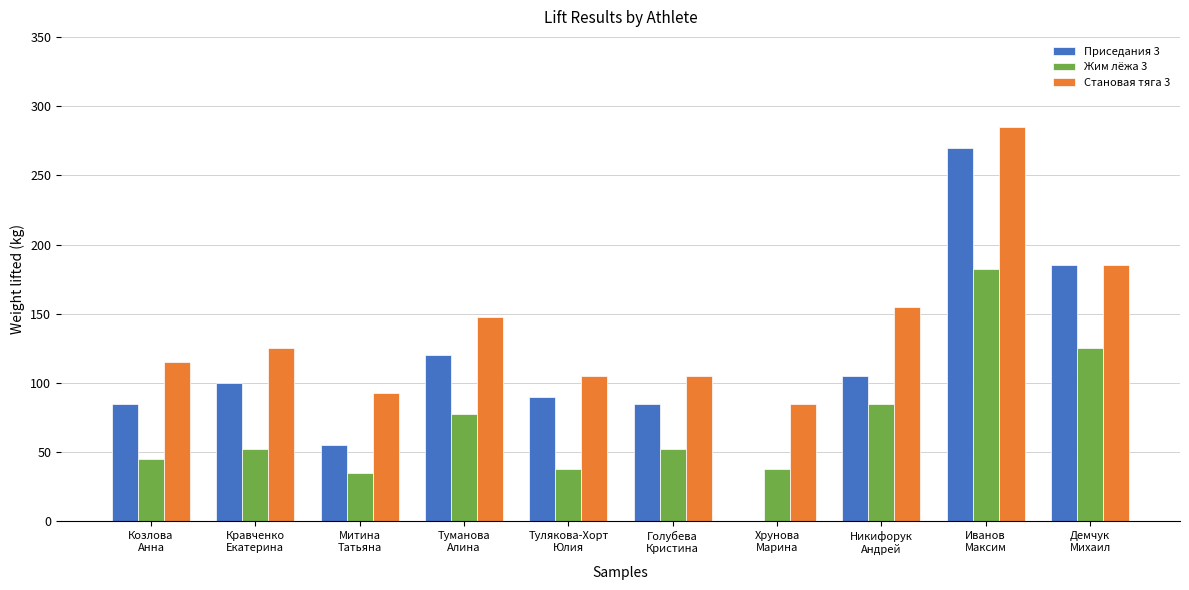

Reading left to right, transcribe all the data shown in this chart.

Приседания 3: 85.0	100.0	55.0	120.0	90.0	85.0	0.0	105.0	270.0	185.0
Жим лёжа 3: 45.0	52.5	35.0	77.5	37.5	52.5	37.5	85.0	182.5	125.0
Становая тяга 3: 115.0	125.0	92.5	147.5	105.0	105.0	85.0	155.0	285.0	185.0